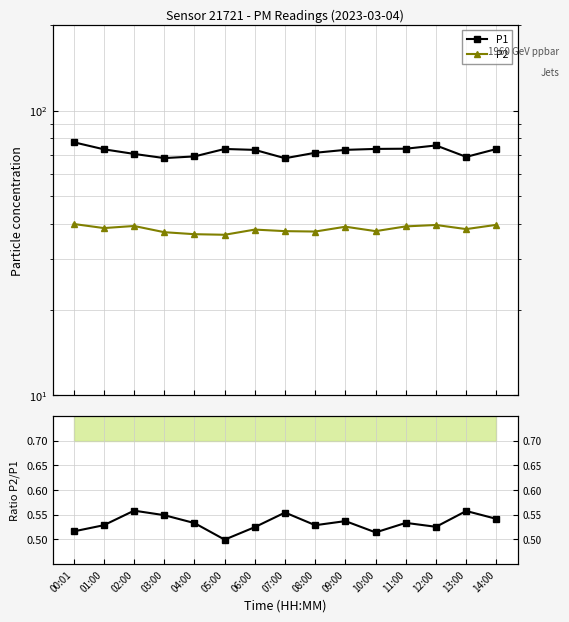

At which category is the sum across all series the highest?

00:01